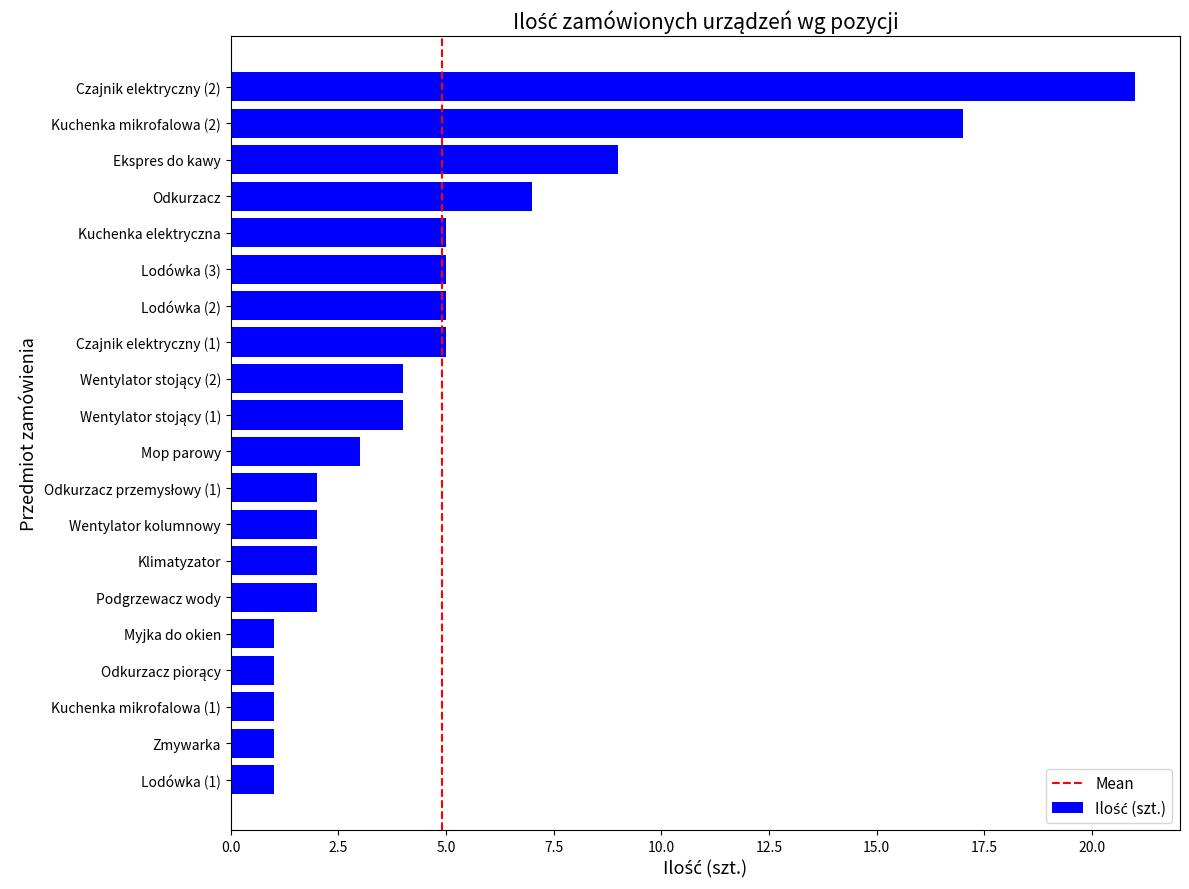

Approximately how many times larger is the value at Mop parowy compared to Lodówka (2)?

0.6